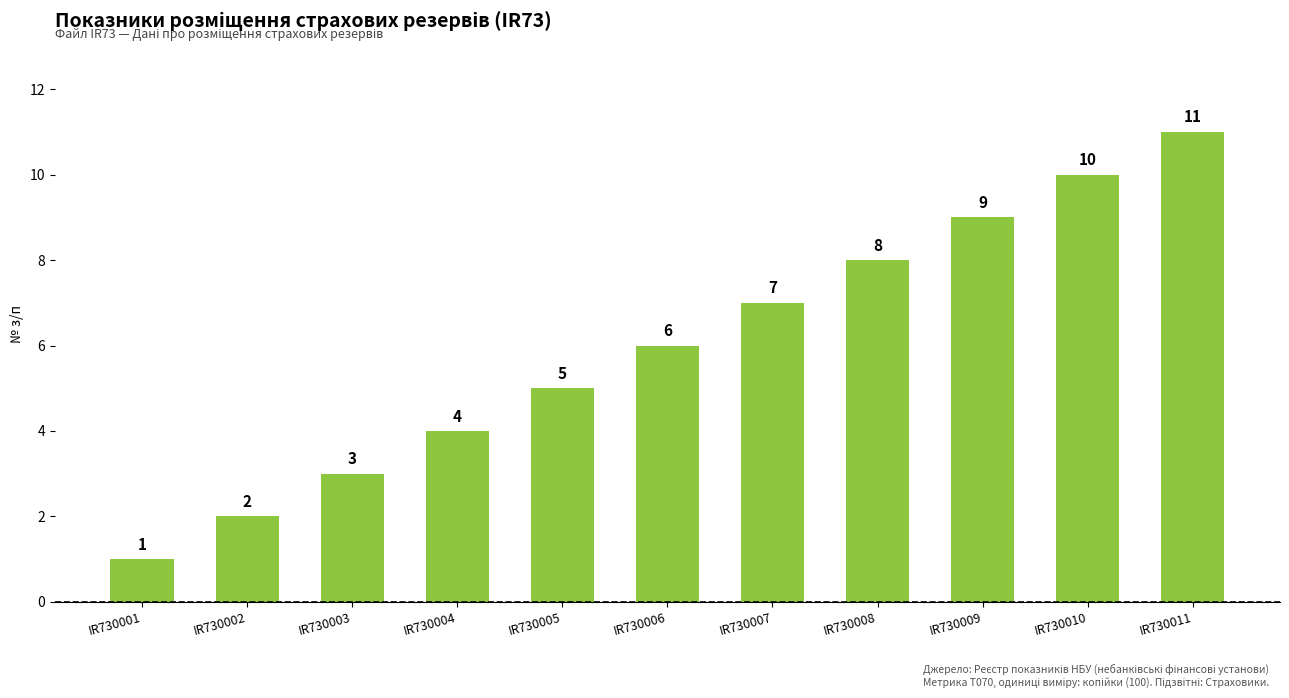

What is the sum of all values?

66